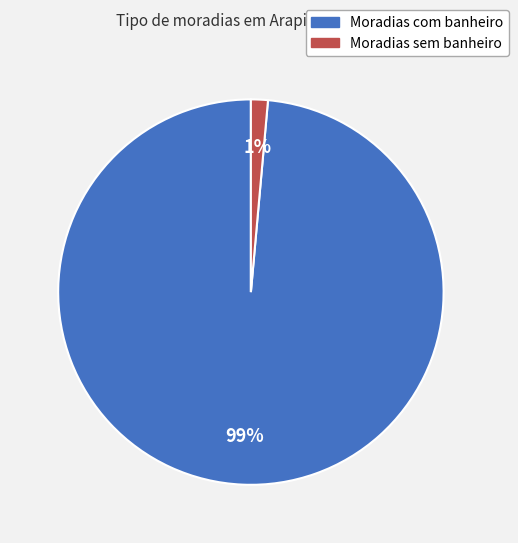

Which category accounts for the majority?

Moradias com banheiro